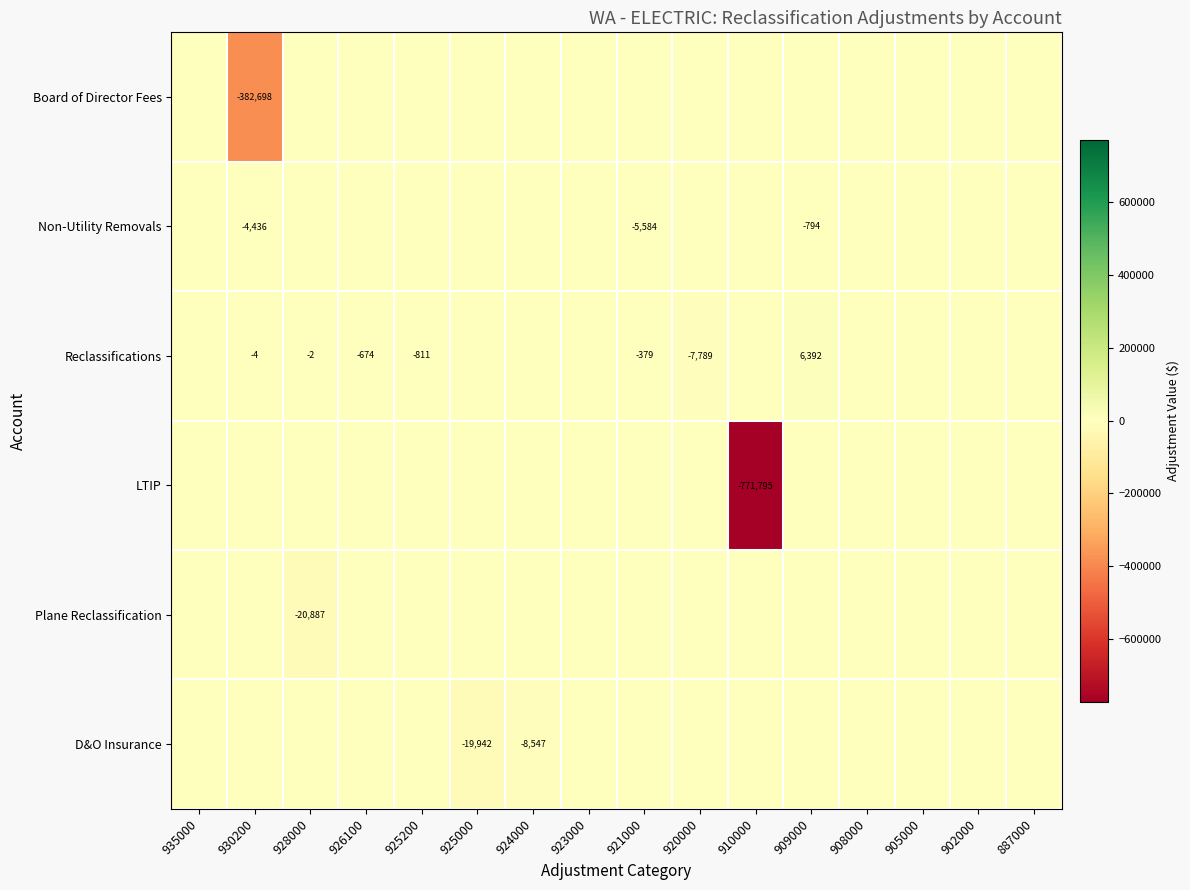

The value of Reclassifications at 926100 is -674. True or false?

True